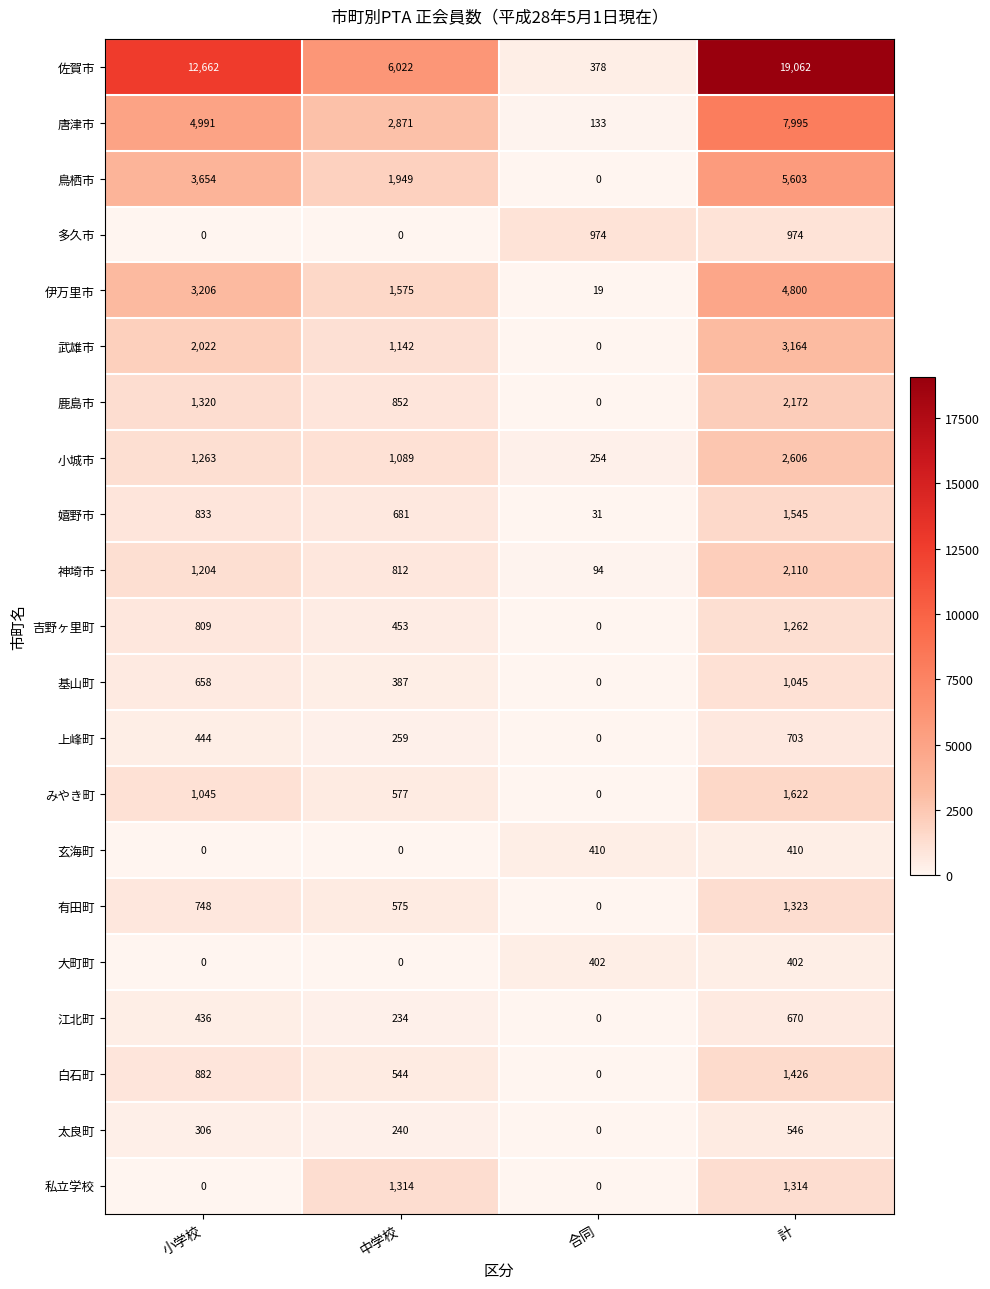

List the series in order of their peak value, highest first.

佐賀市, 唐津市, 鳥栖市, 伊万里市, 武雄市, 小城市, 鹿島市, 神埼市, みやき町, 嬉野市, 白石町, 有田町, 私立学校, 吉野ヶ里町, 基山町, 多久市, 上峰町, 江北町, 太良町, 玄海町, 大町町